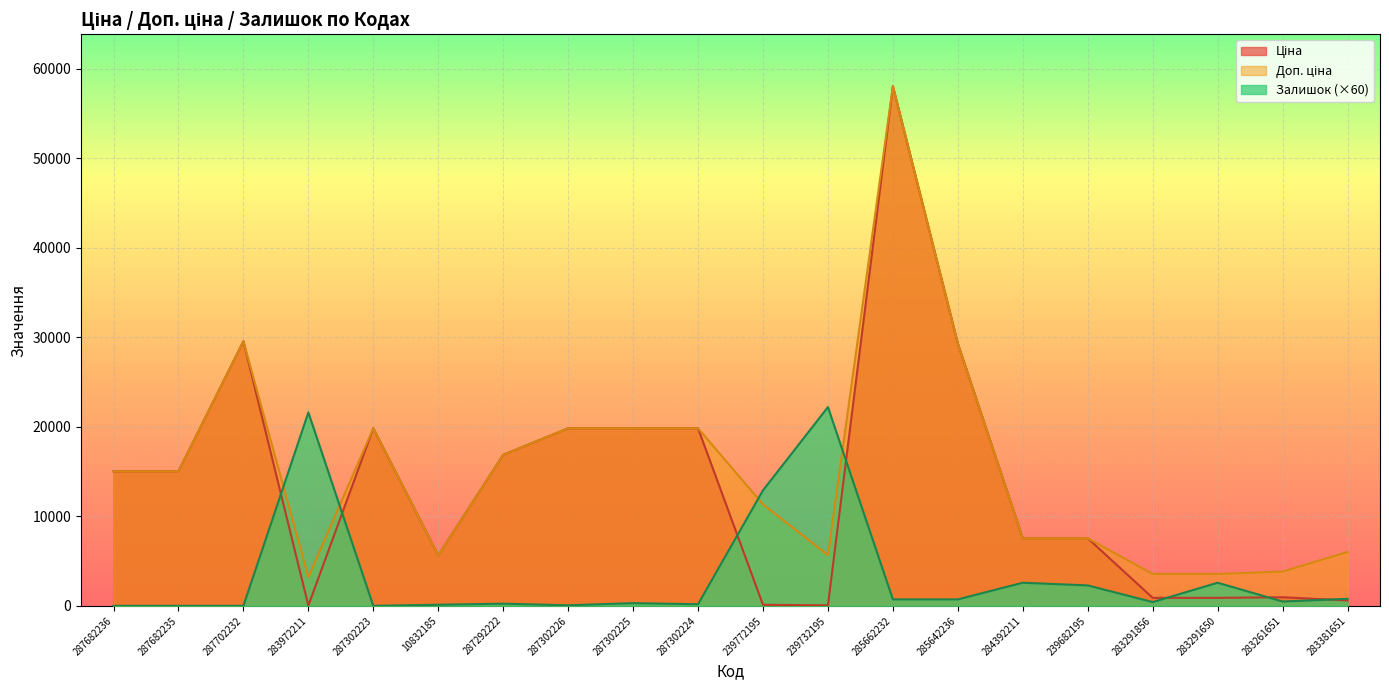

How many lines are shown in the chart?

3